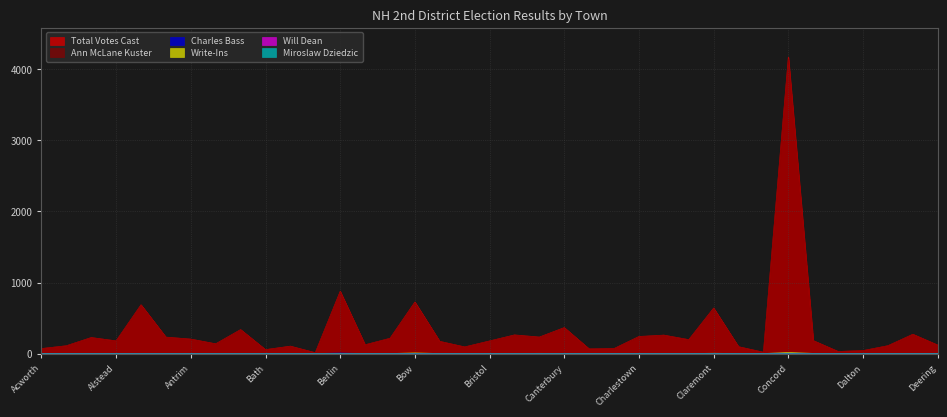

How many interior local valleys does the Ann McLane Kuster series have?

11